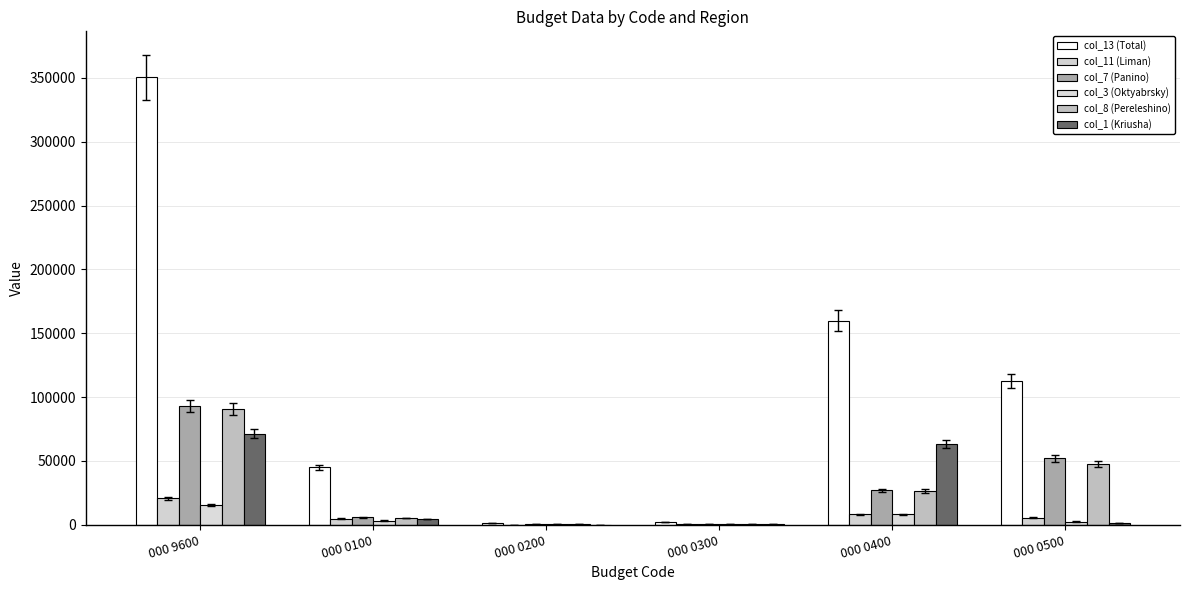

Rank the categories by col_3 (Oktyabrsky) value from highest to lowest.

000 9600, 000 0400, 000 0100, 000 0500, 000 0300, 000 0200